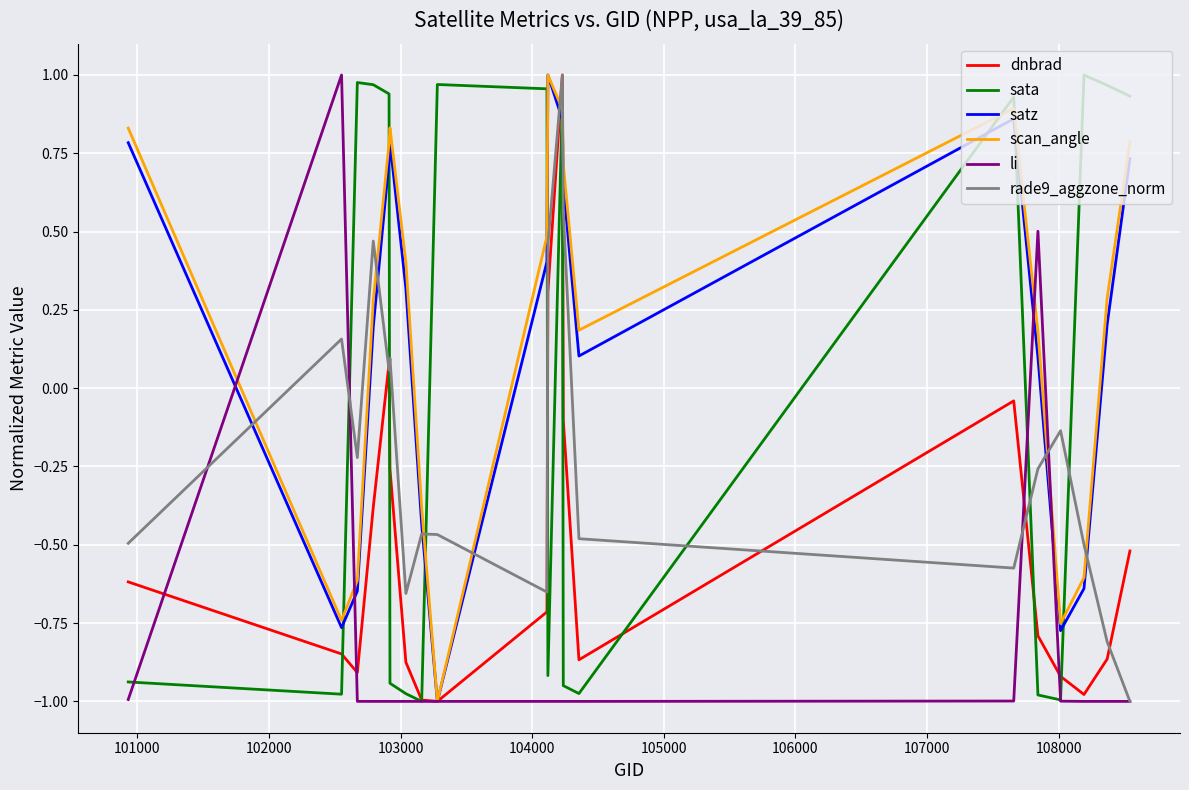

What are all the series names shown in the legend?

dnbrad, sata, satz, scan_angle, li, rade9_aggzone_norm